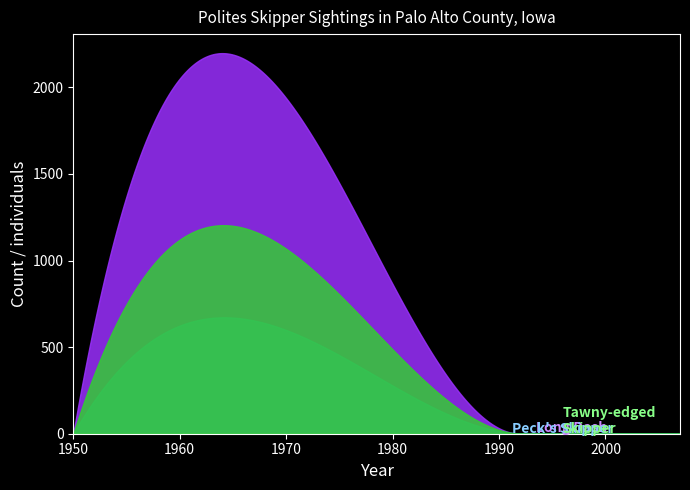

How many Tawny-edged Skipper values are between 0 and 1?

13